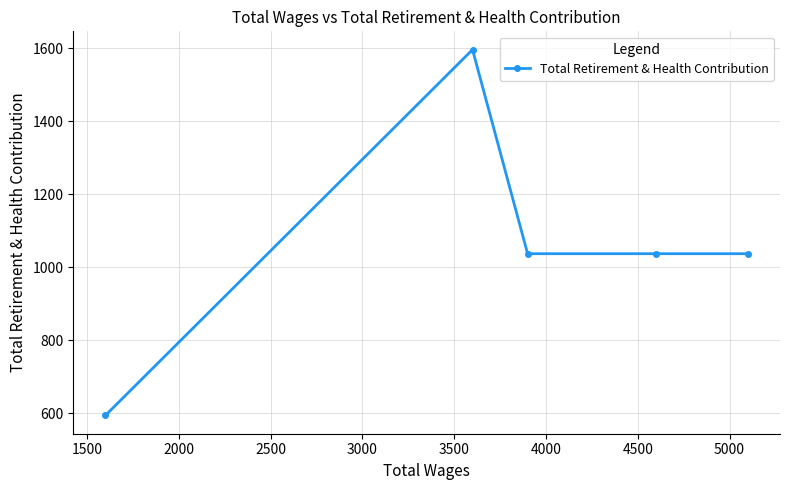

What is the smallest value displayed?

594